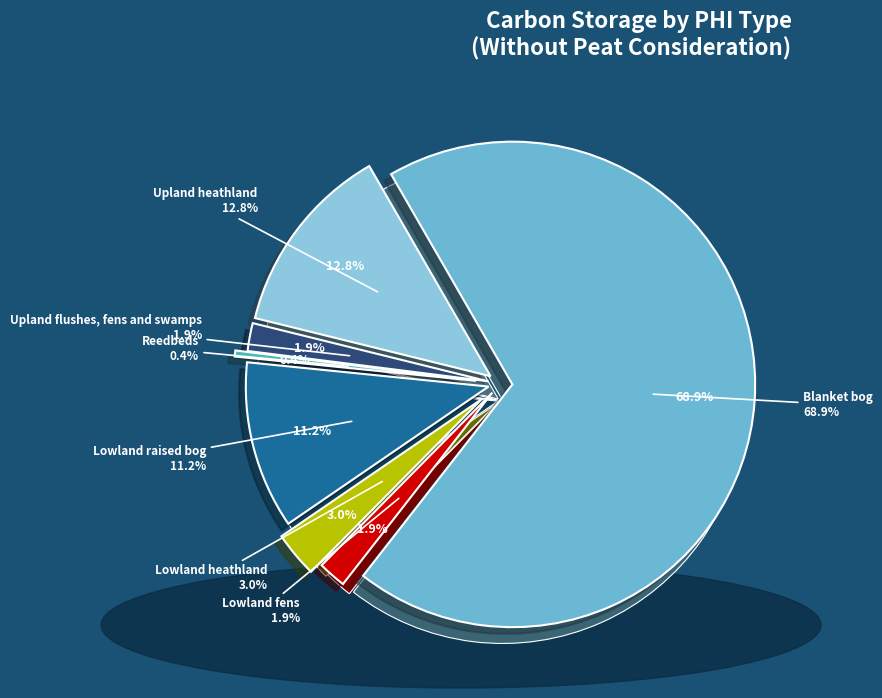

To the nearest percent, what percentage of the pie is Lowland heathland?

3%